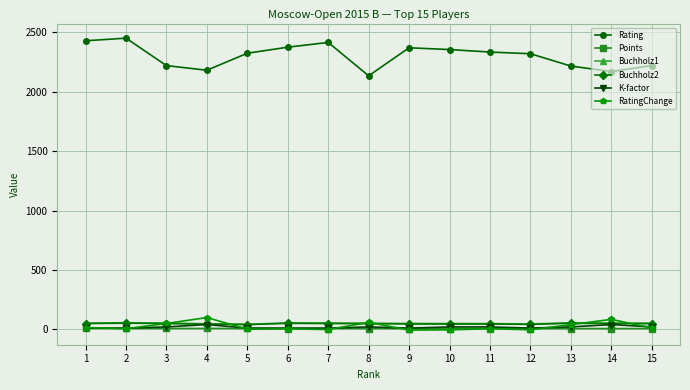

What is the spread (max minus min) of values at 1?

2421.0